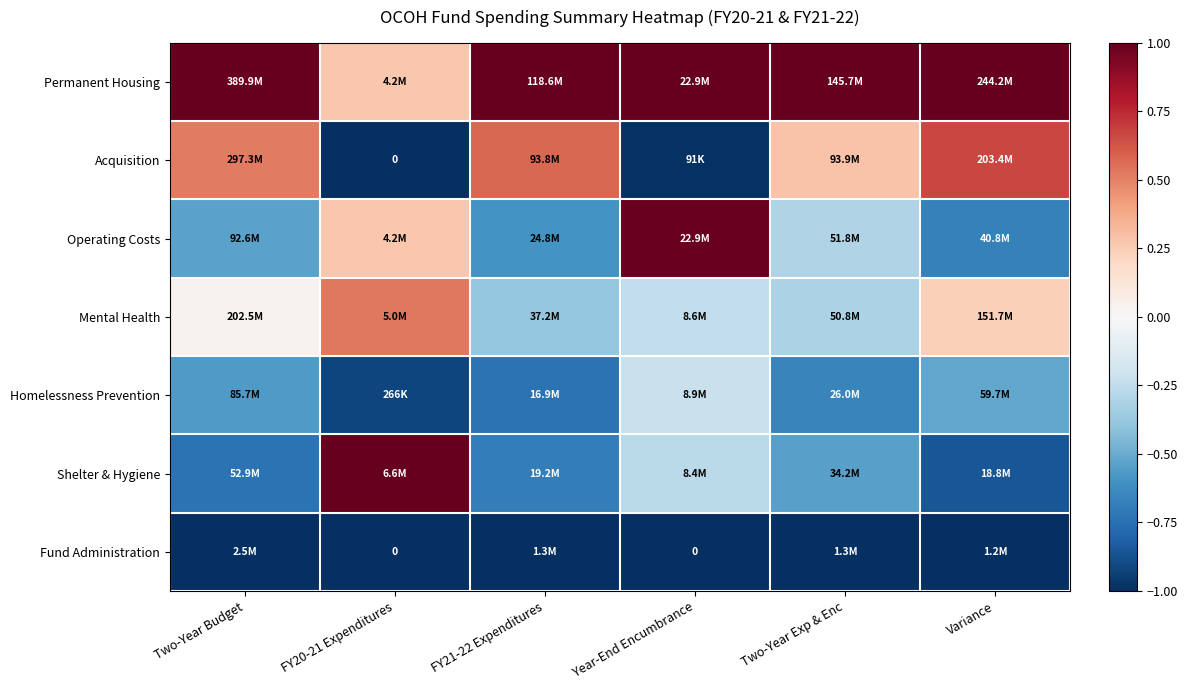

True or false: Fund Administration has a value of -1.4 at Variance.

False